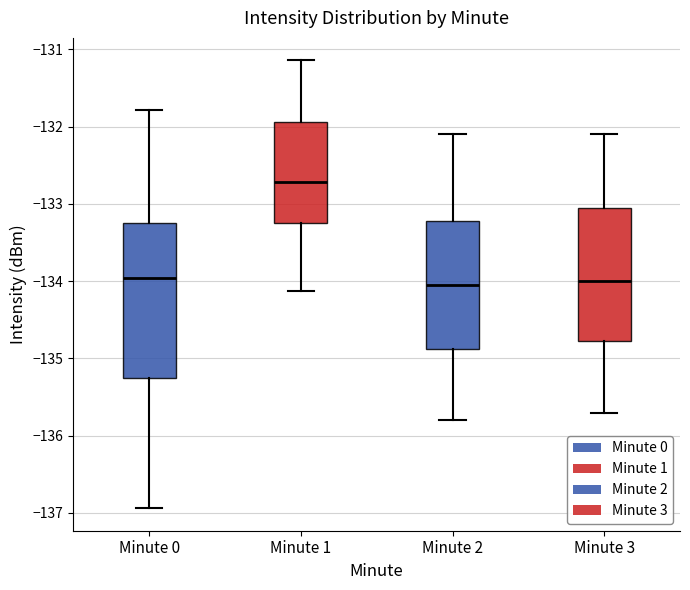

Where does the median line of the box for Minute 1 sit on the y-axis? The values are not printed on the chart, so give them approximately, as read against the axis.

-132.7